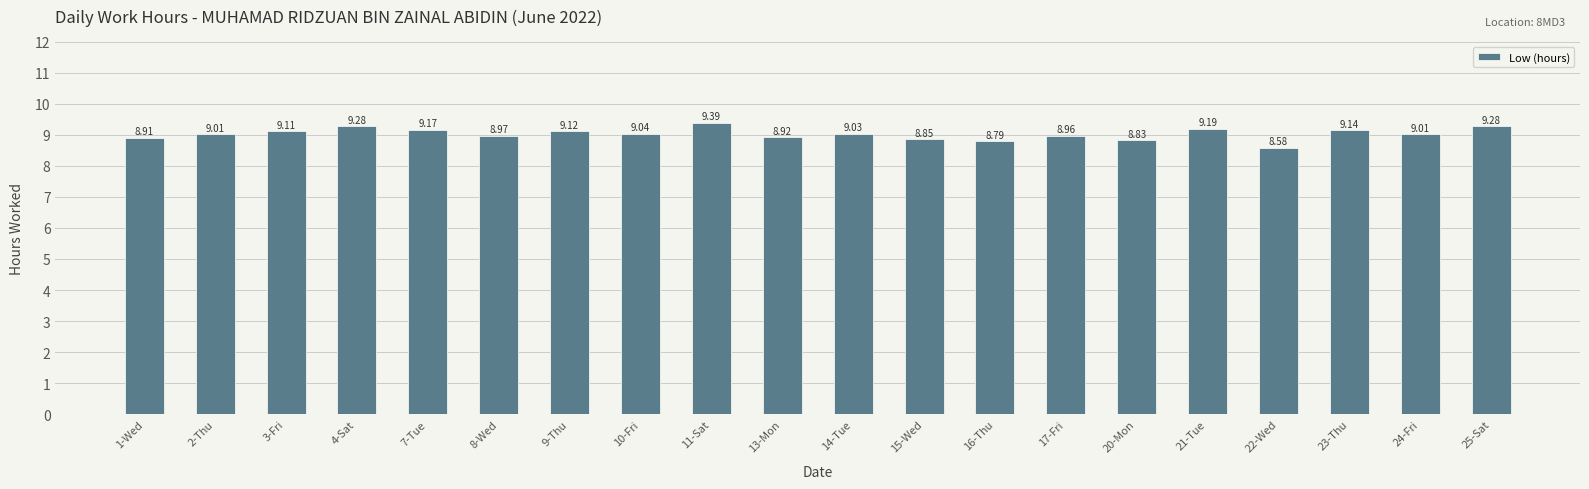

How many data points are less than 9?

8